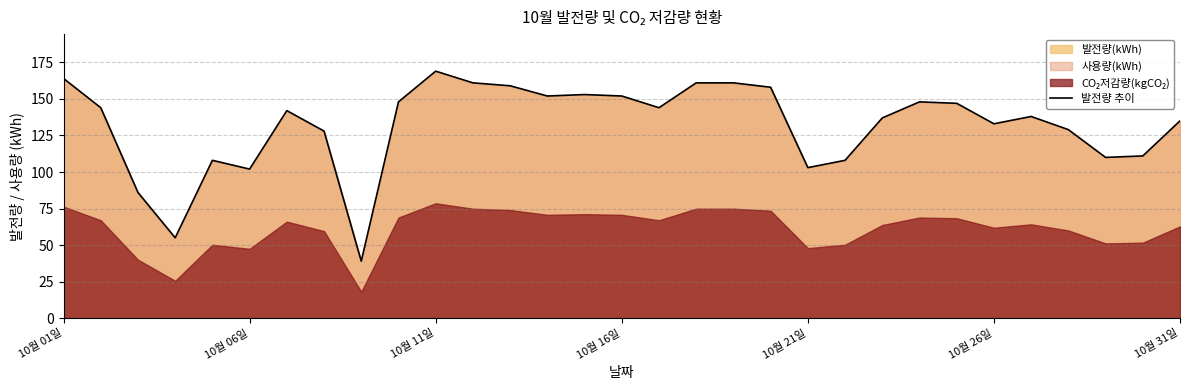

The 발전량 추이 series shows 152 at 10월 16일. True or false?

True